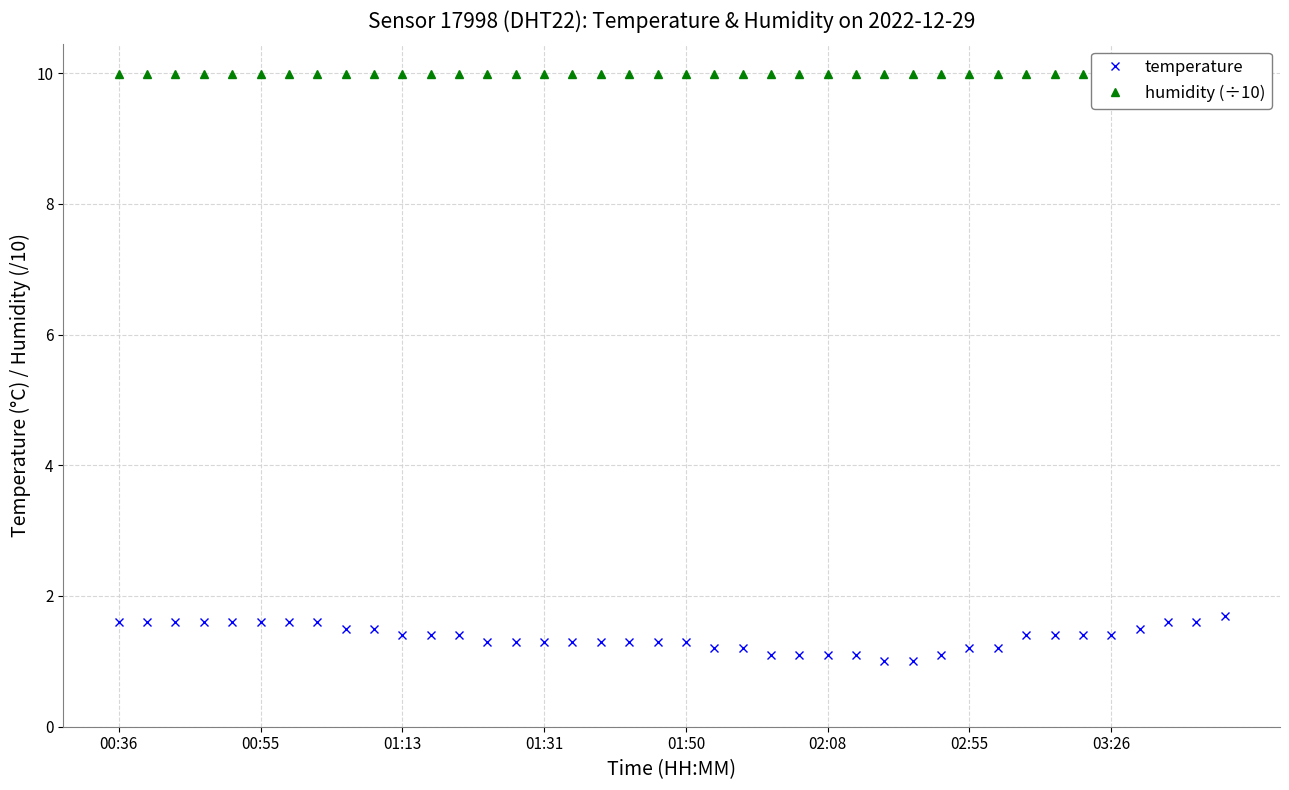

Rank the series at 33 from highest to lowest value.

humidity (÷10), temperature